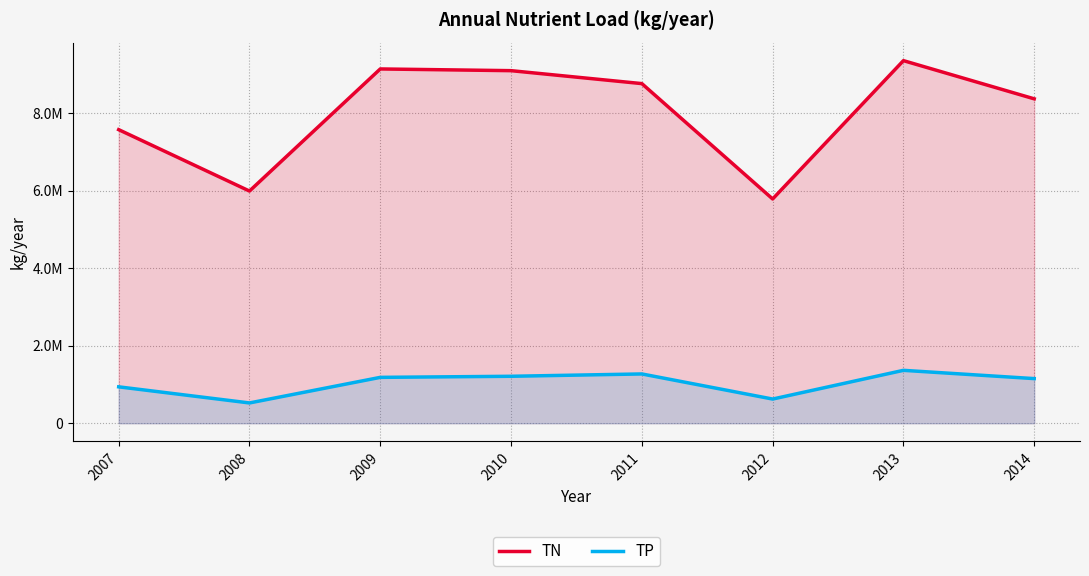

Which series has the largest range (max minus min)?

TN